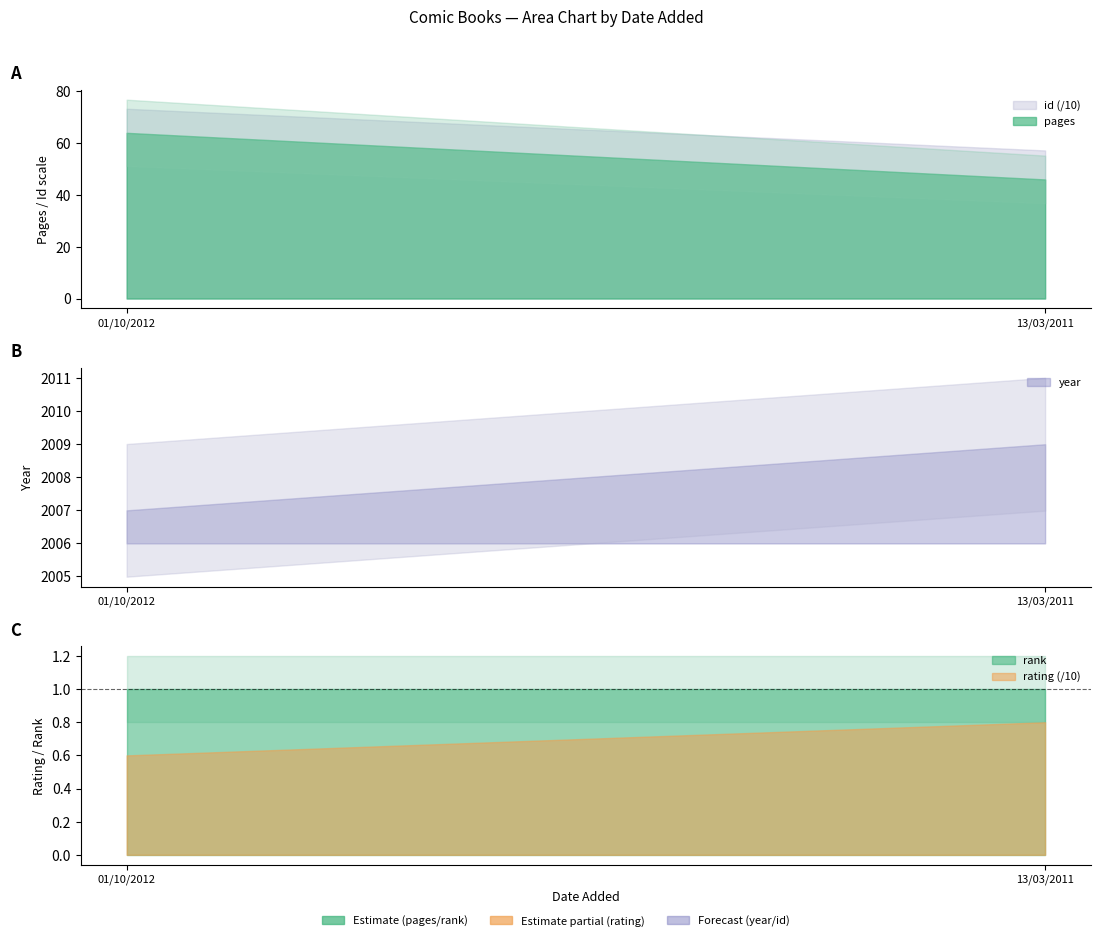

What is the average value of the pages series?

55